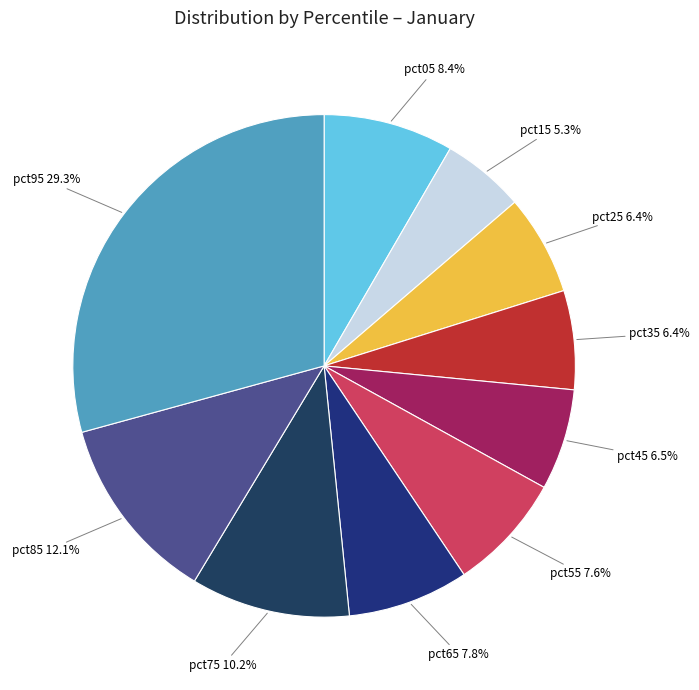

To the nearest percent, what is the difference between the largest and smallest slice percentages?

24%